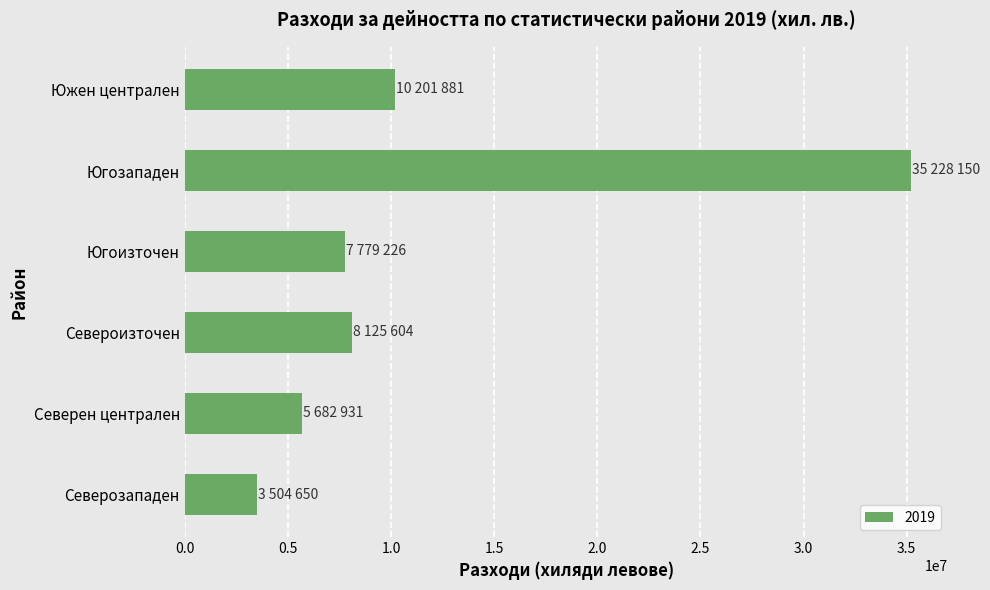

The value at Южен централен is 10201881. True or false?

True